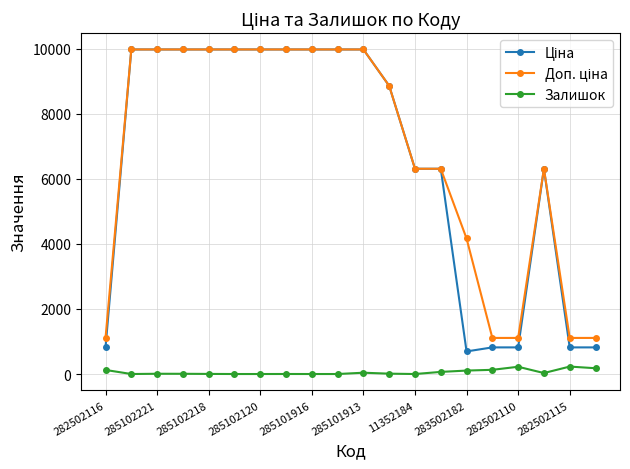

At how many categories does at least one series exceed 9215?

10